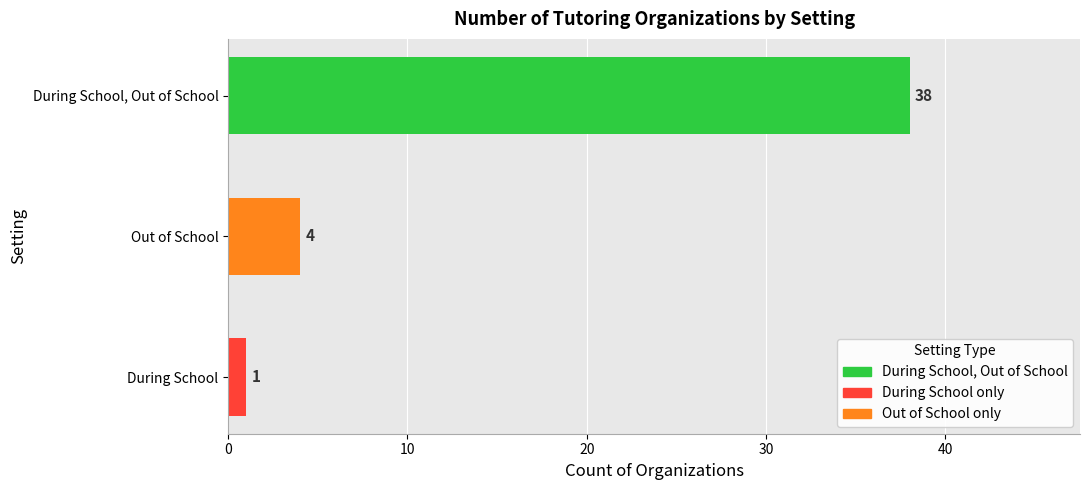

True or false: the data shows 6 at Out of School.

False